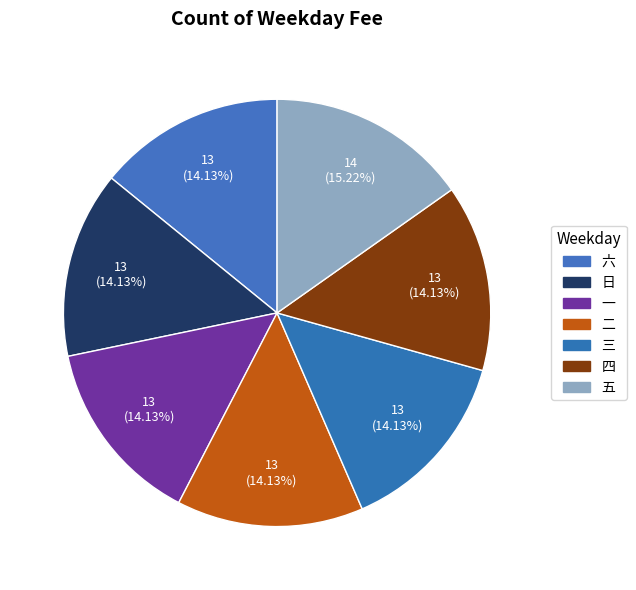

Count the number of slices in the pie.

7